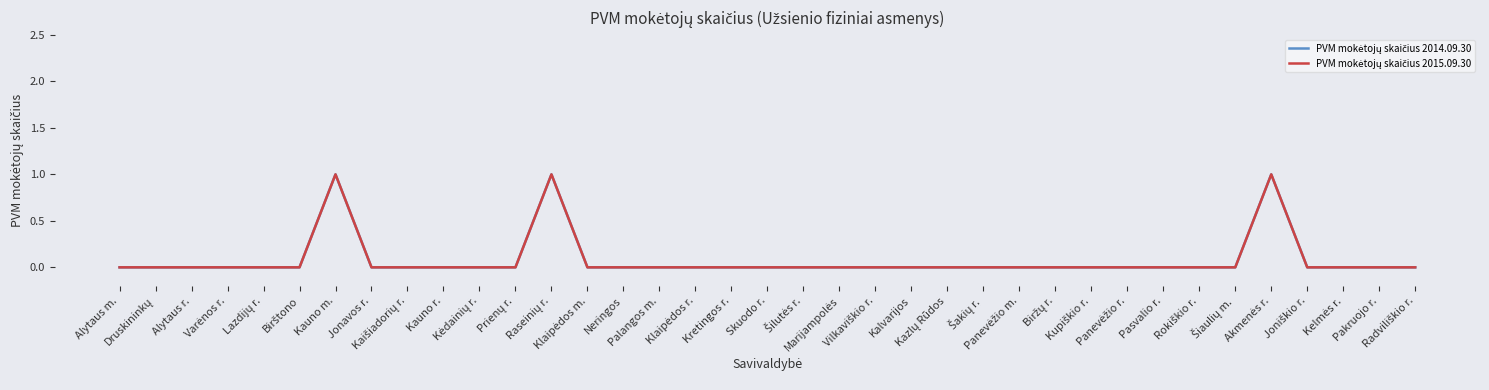

Reading left to right, extract all data points from this chart.

PVM mokėtojų skaičius 2014.09.30: 0	0	0	0	0	0	1	0	0	0	0	0	1	0	0	0	0	0	0	0	0	0	0	0	0	0	0	0	0	0	0	0	1	0	0	0	0
PVM mokėtojų skaičius 2015.09.30: 0	0	0	0	0	0	1	0	0	0	0	0	1	0	0	0	0	0	0	0	0	0	0	0	0	0	0	0	0	0	0	0	1	0	0	0	0